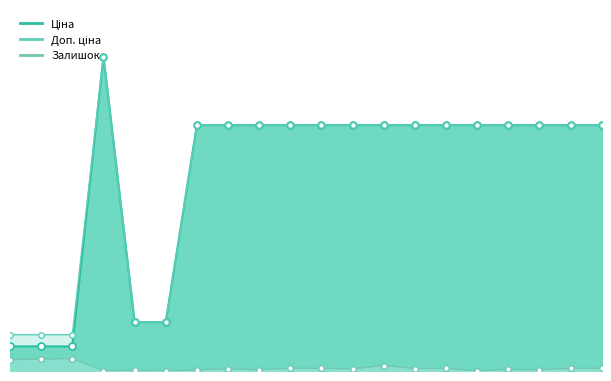

Is it true that Ціна equals 11410.6 at 24221748?

False